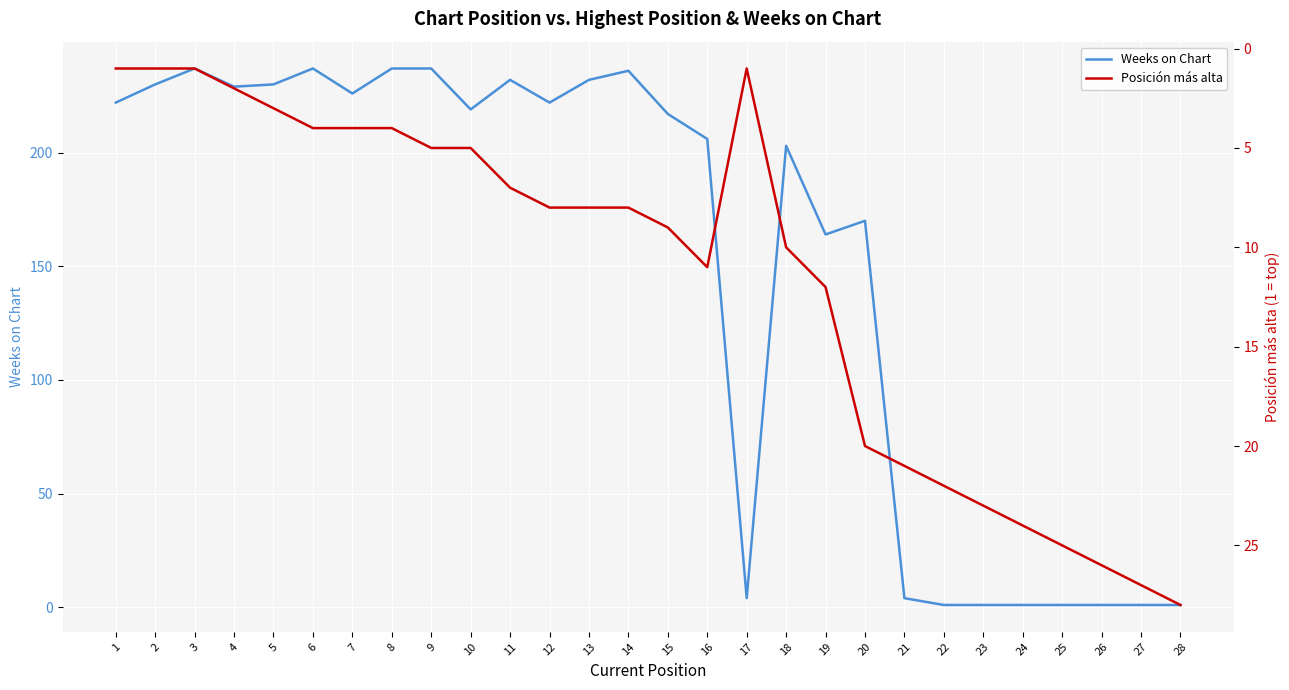

At which label is Posición más alta closest to 14?

19